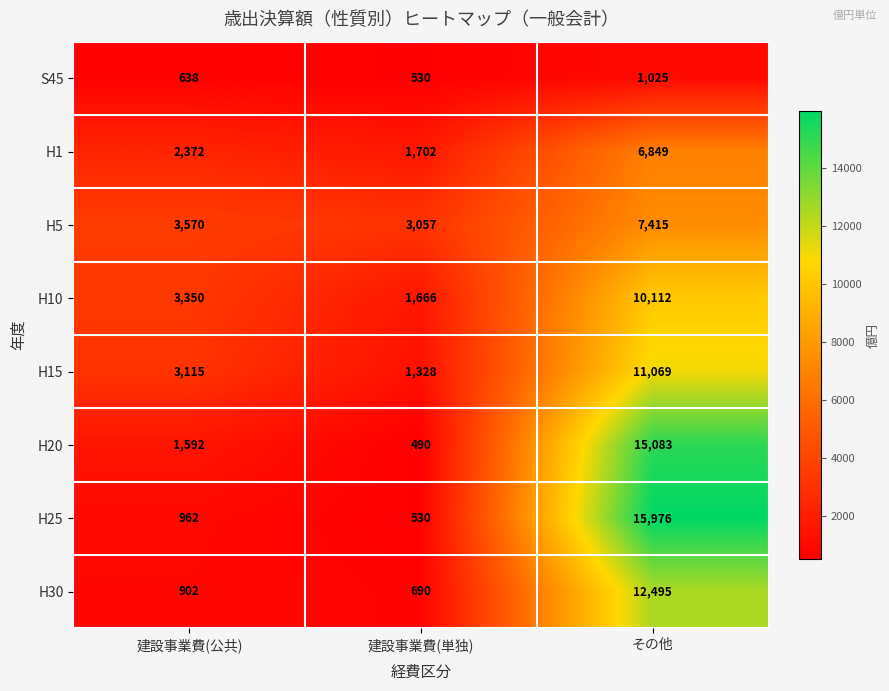

The H20 series shows 1071 at 建設事業費(公共). True or false?

False